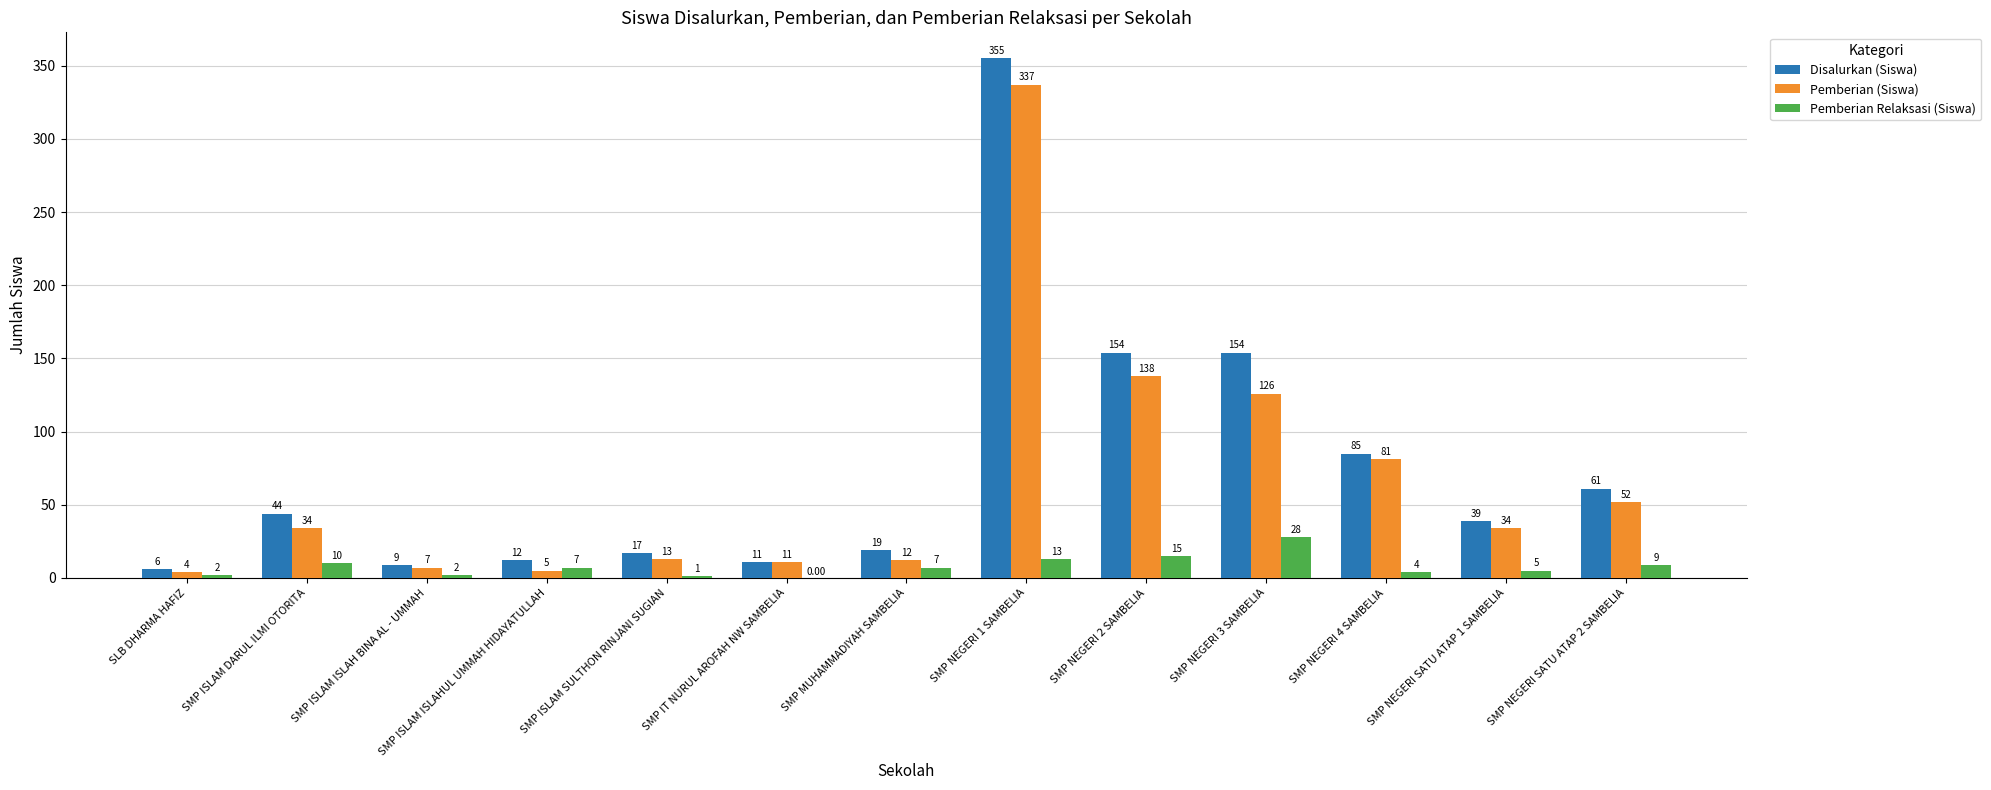

Which series changed the most between SMP IT NURUL AROFAH NW SAMBELIA and SMP NEGERI SATU ATAP 1 SAMBELIA?

Disalurkan (Siswa)